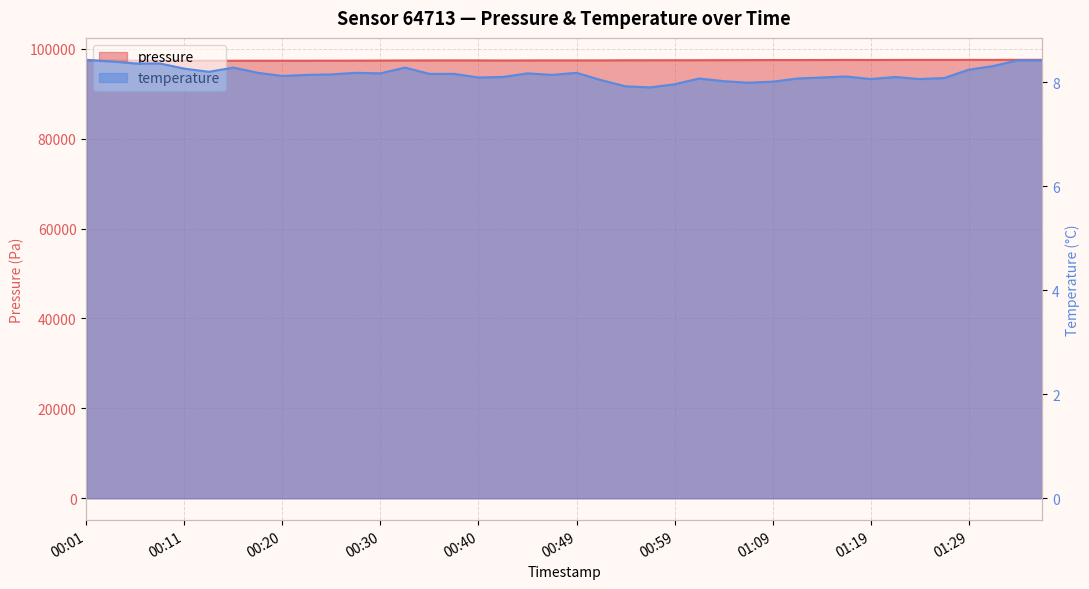

What is the maximum value shown in the chart?

97536.3